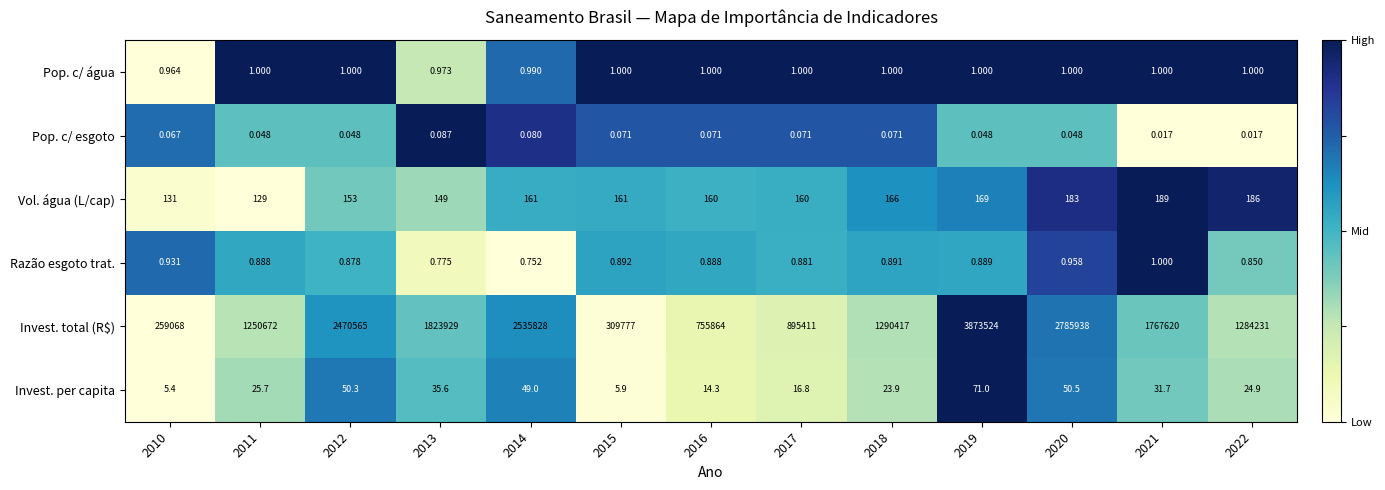

Is the value of Vol. água (L/cap) at 2011 greater than the value of Pop. c/ esgoto at 2018?

Yes